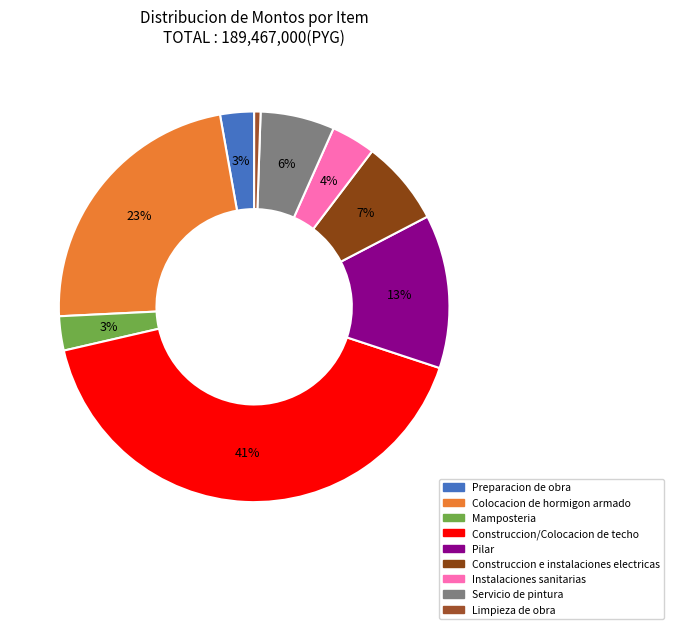

Is it true that Pilar is 13% of the pie?

True